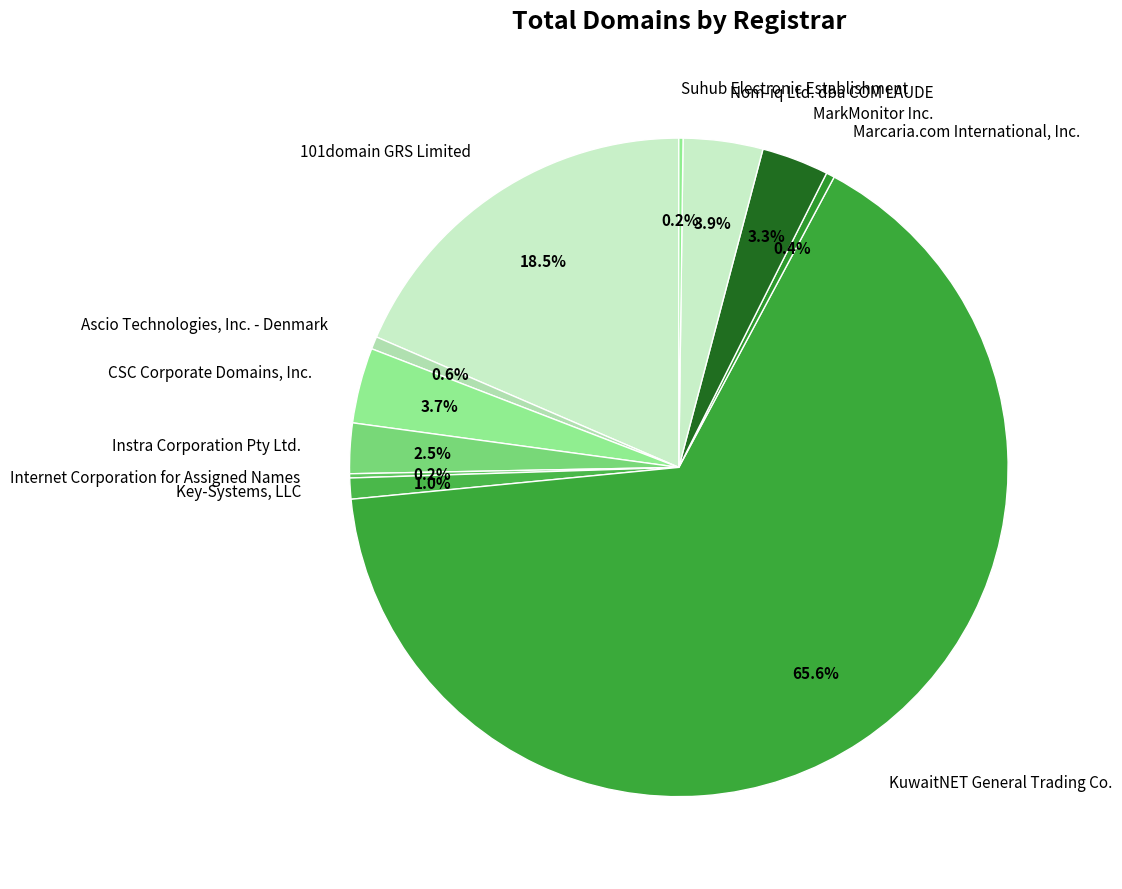

Which slice represents more than half of the pie?

KuwaitNET General Trading Co.